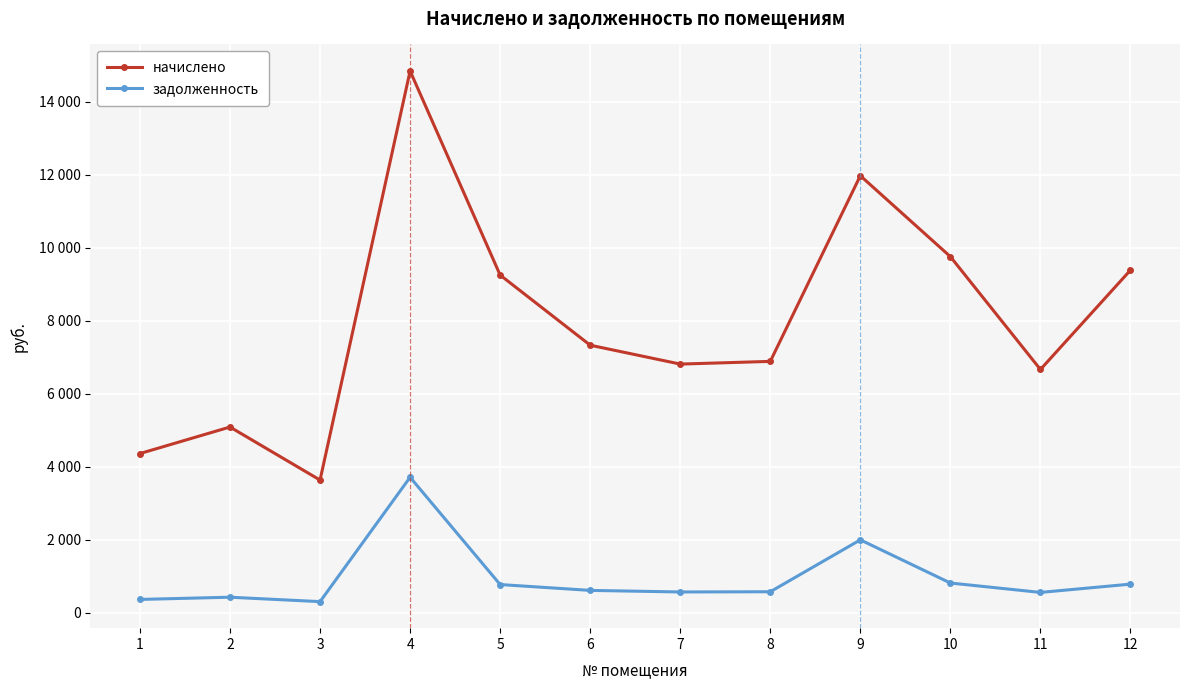

What is the difference between the задолженность values at 12 and 7?

214.4